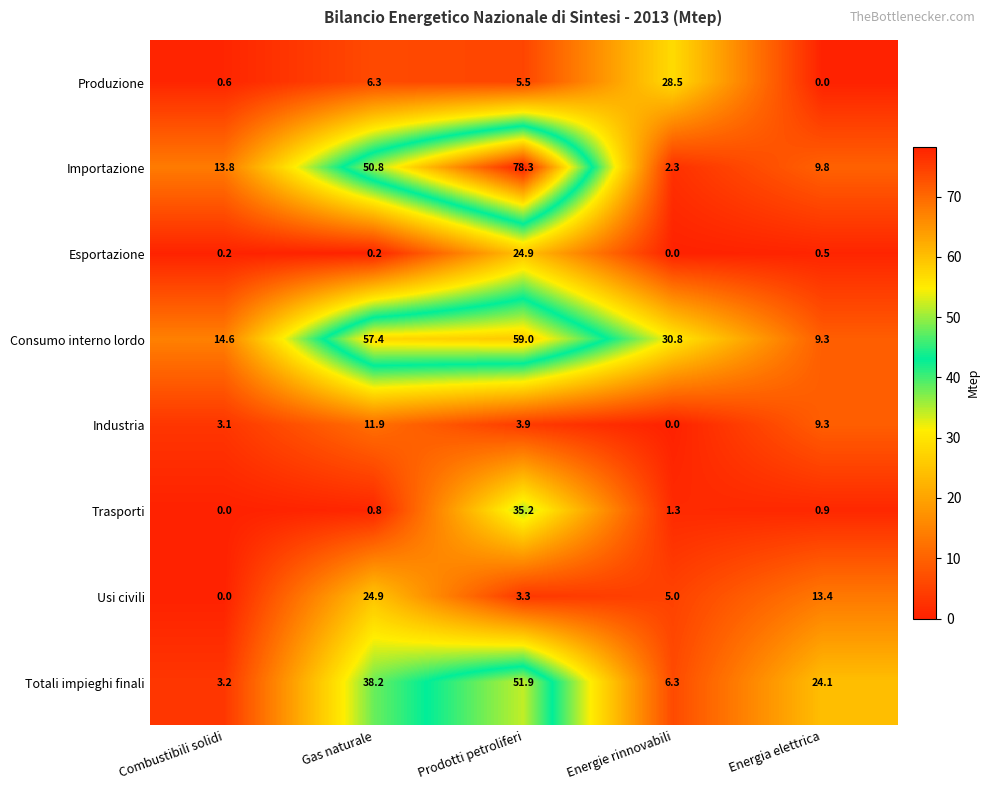

Which series changed the most between Combustibili solidi and Energie rinnovabili?

Produzione